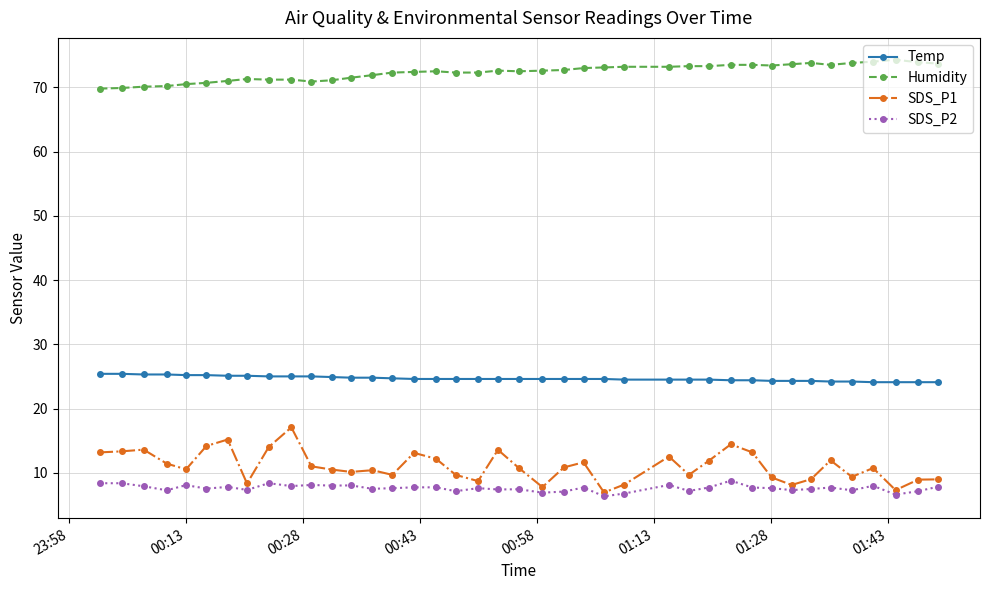

What is the value of the SDS_P2 point at the 20th from the left?

7.4